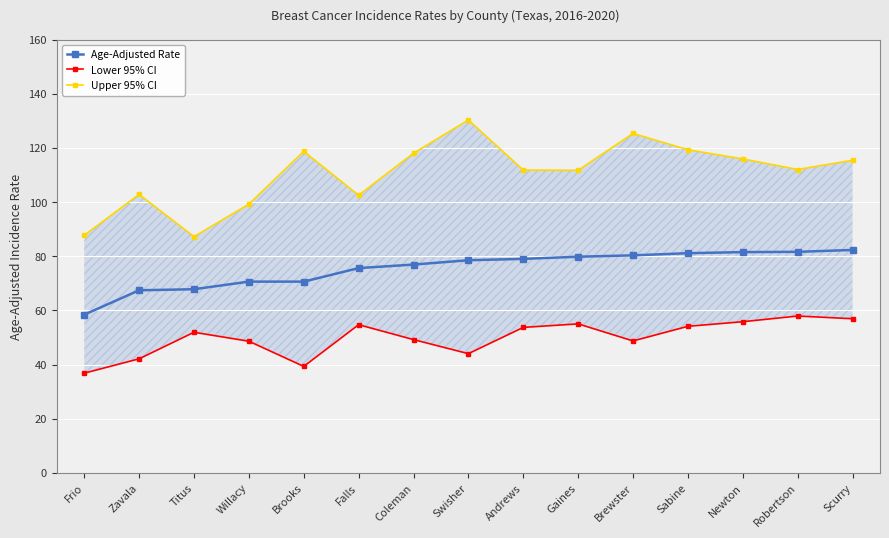

The value of Age-Adjusted Rate at Newton is 44.5. True or false?

False